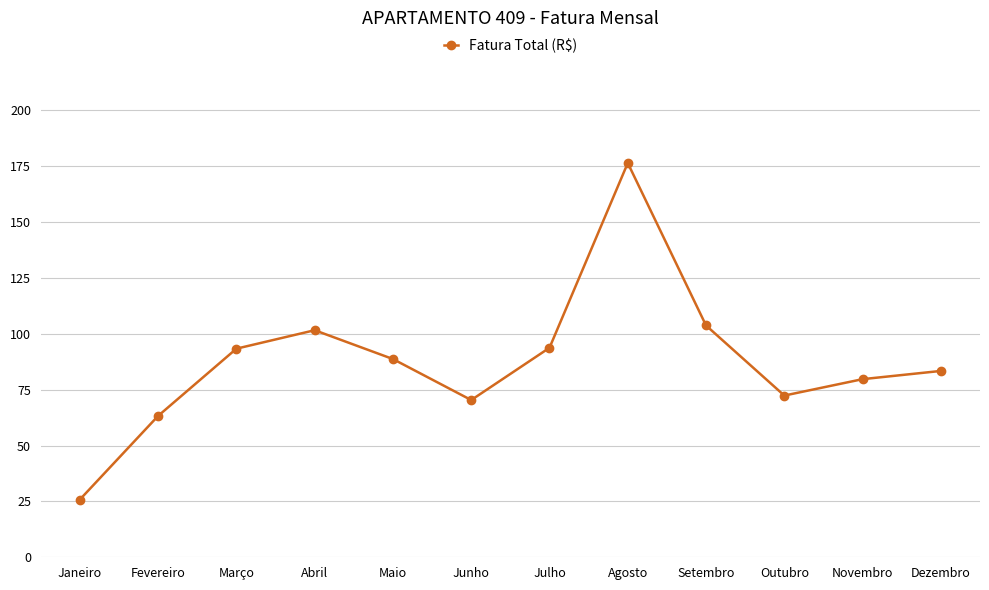

How many interior local valleys (lower than both neighbors) does the data have?

2